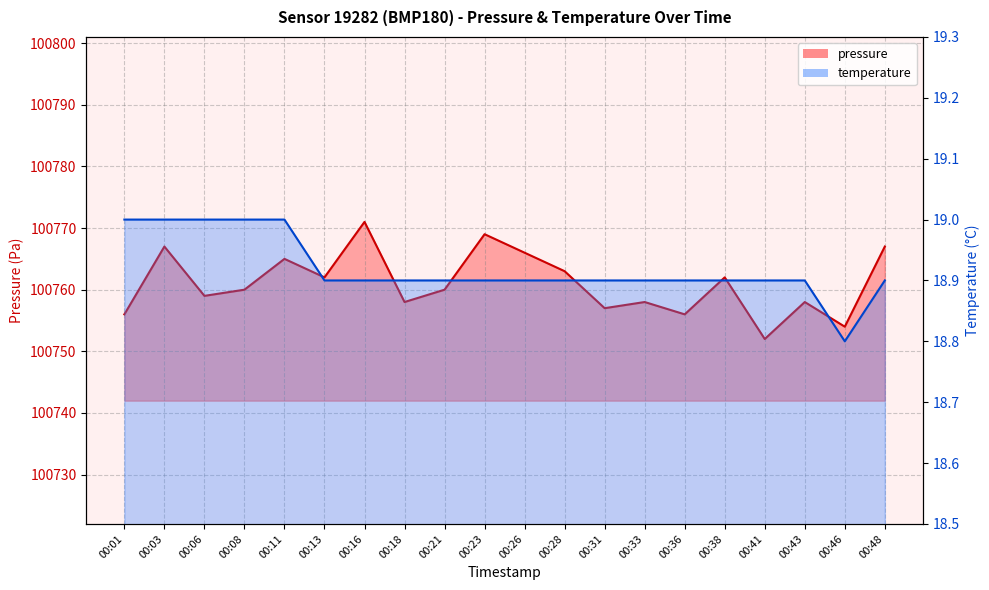

At which label does pressure reach its minimum?

00:41